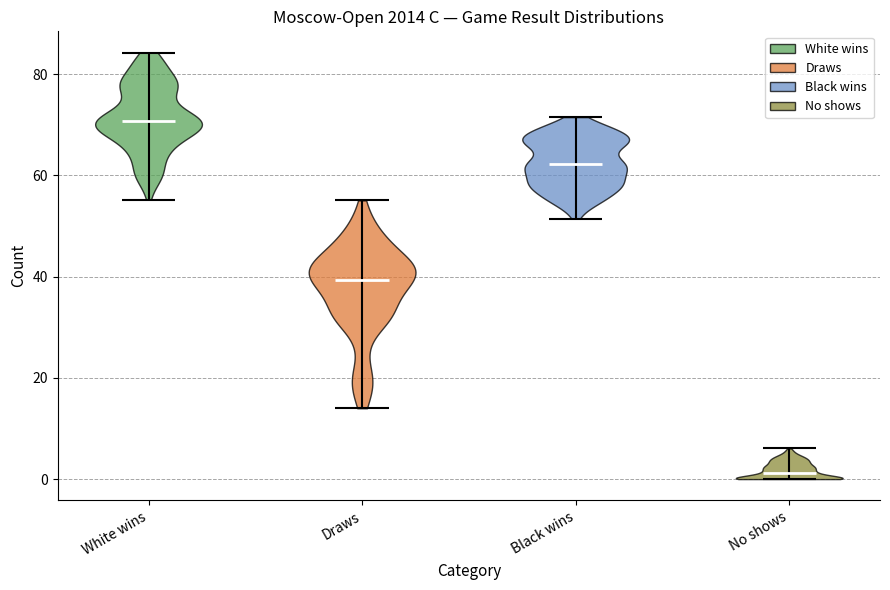

What is the highest point the violin for White wins reaches on the y-axis? The values are not printed on the chart, so give them approximately, as read against the axis.

84